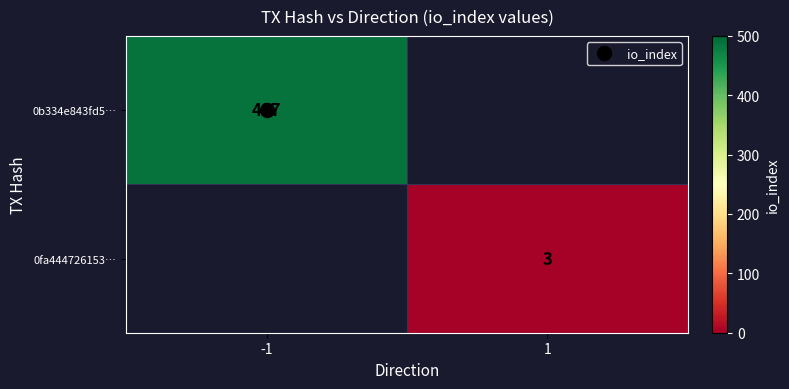

Rank the series by their maximum value, from lowest to highest.

0b334e843fd5…, 0fa444726153…